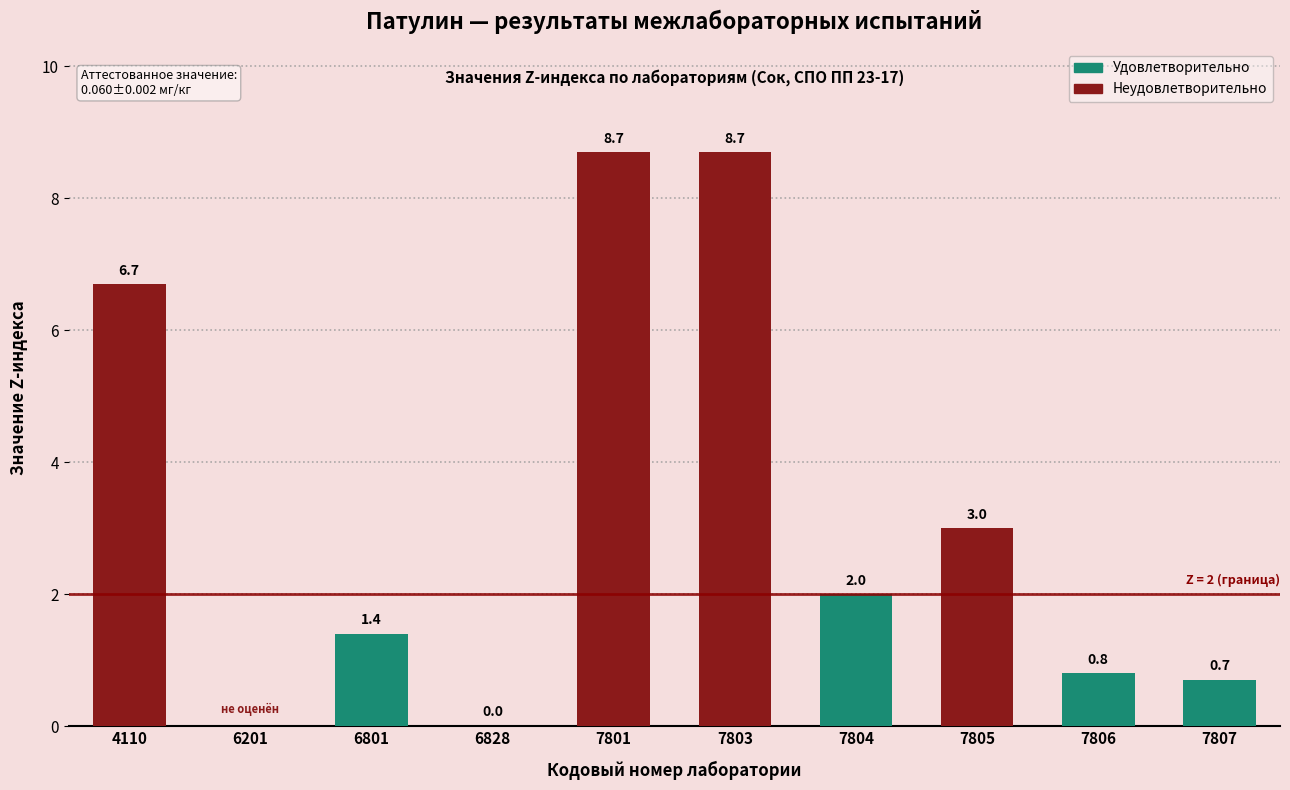

What is the sum of all values?

32.0